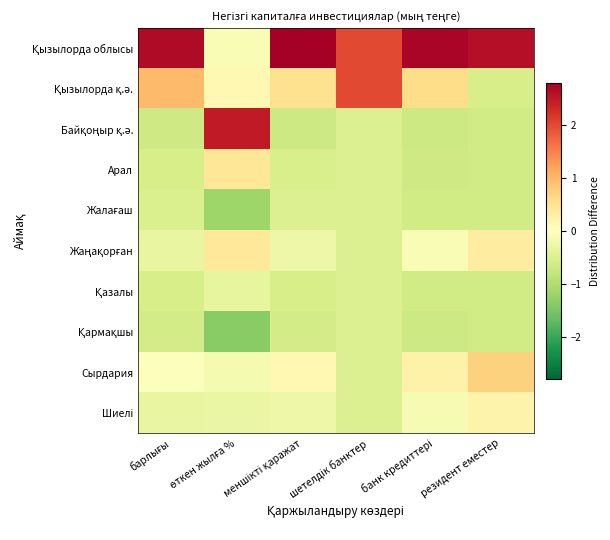

Between меншікті қаражат and шетелдік банктер, which is larger?

меншікті қаражат